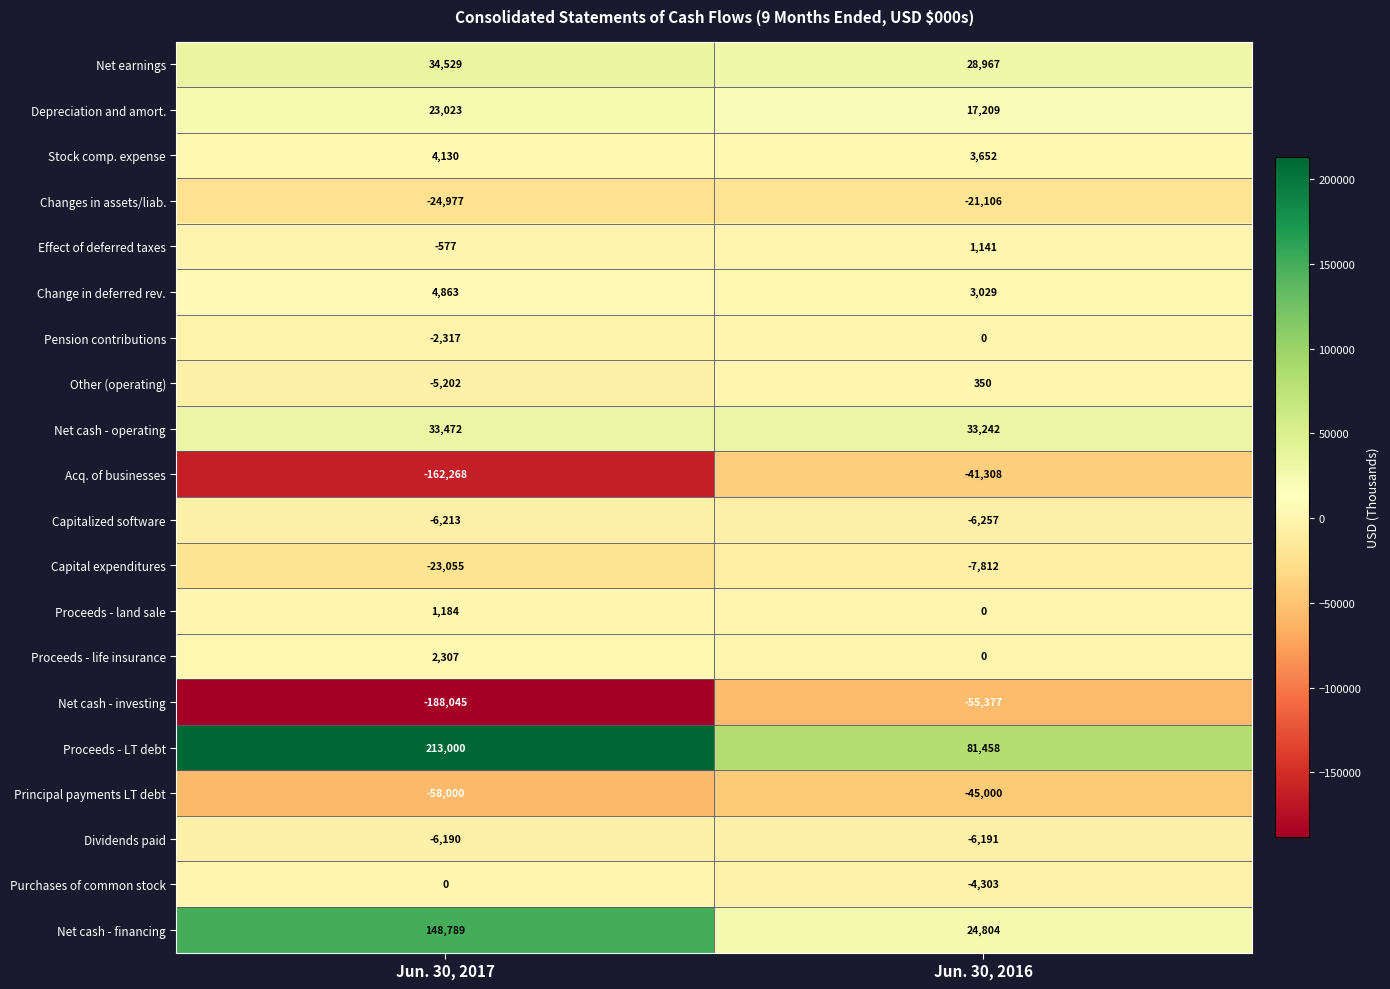

Where is Effect of deferred taxes nearest to the value 282?

Jun. 30, 2017